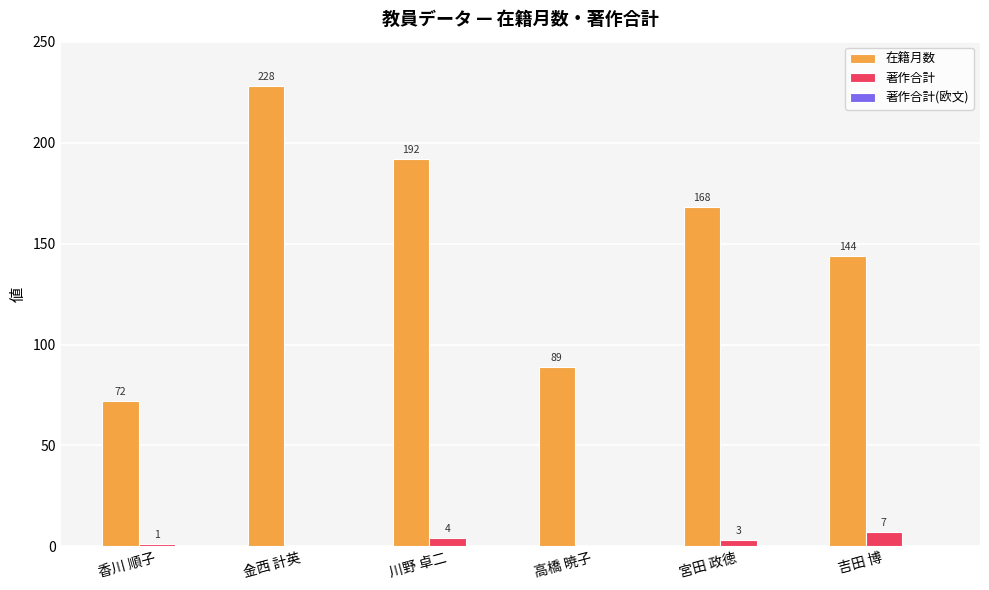

Count the number of categories in the chart.

6